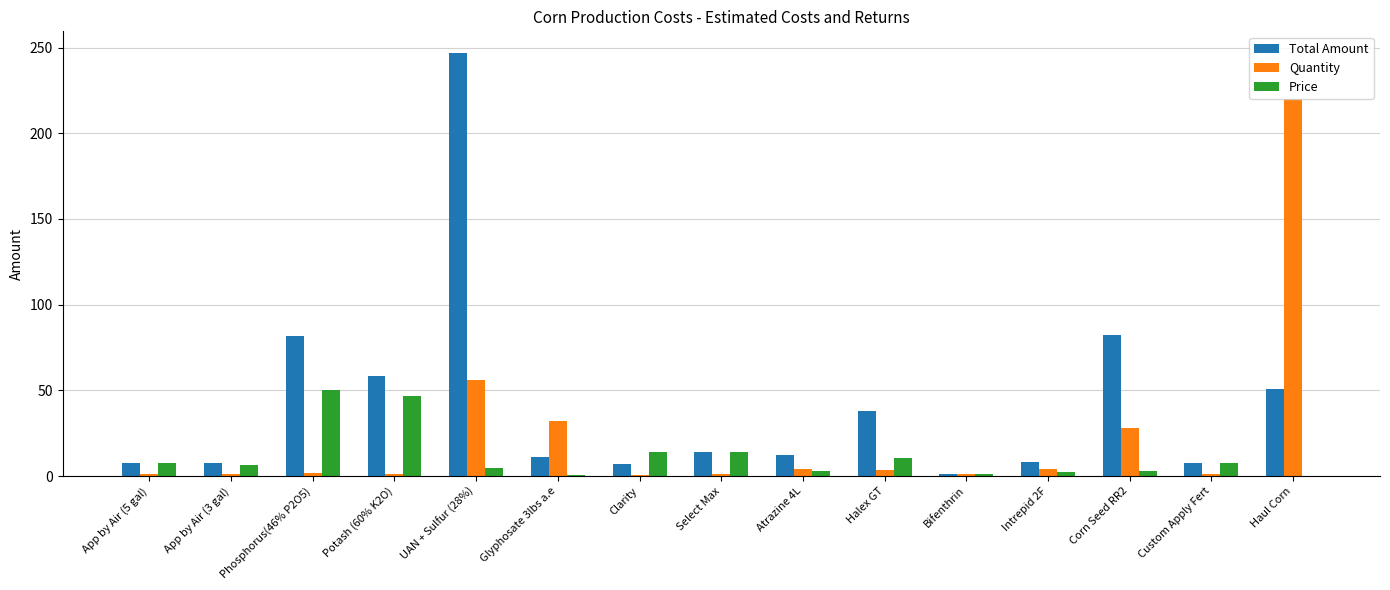

What is the sum of all Price values?

170.9